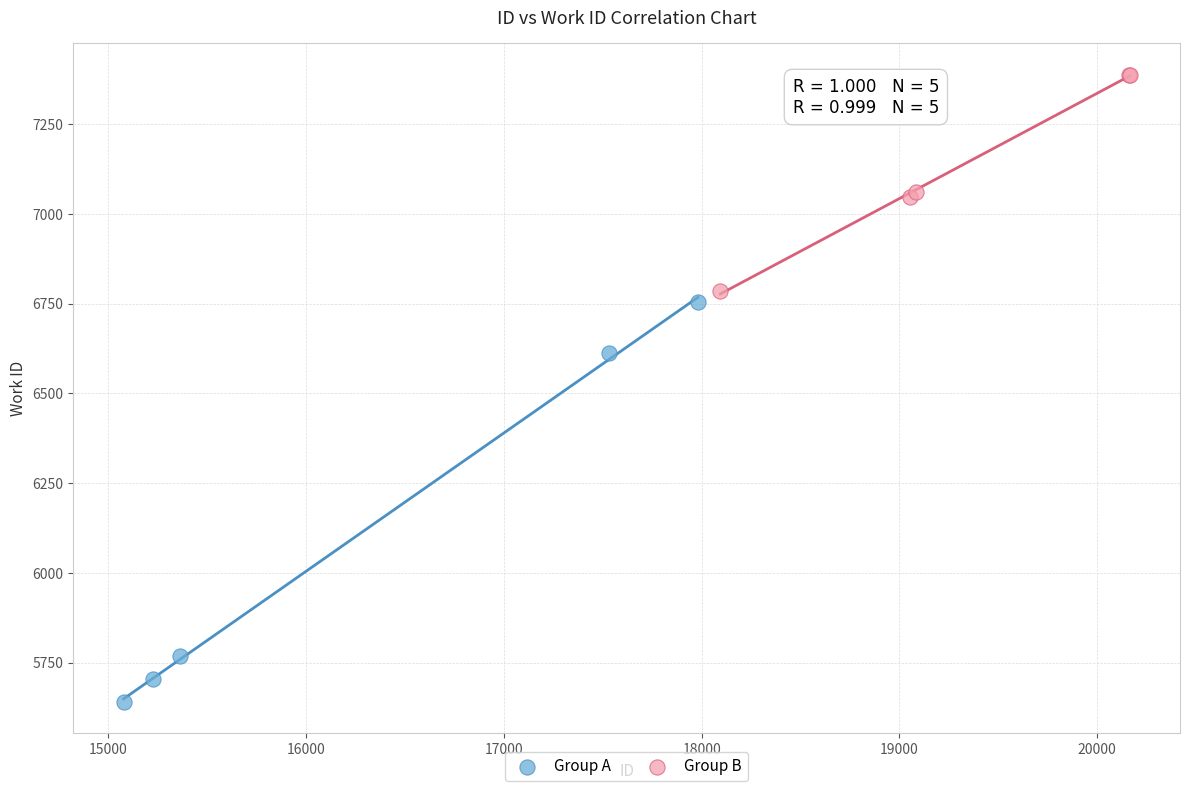

Which series reaches the minimum Y coordinate?

Group A